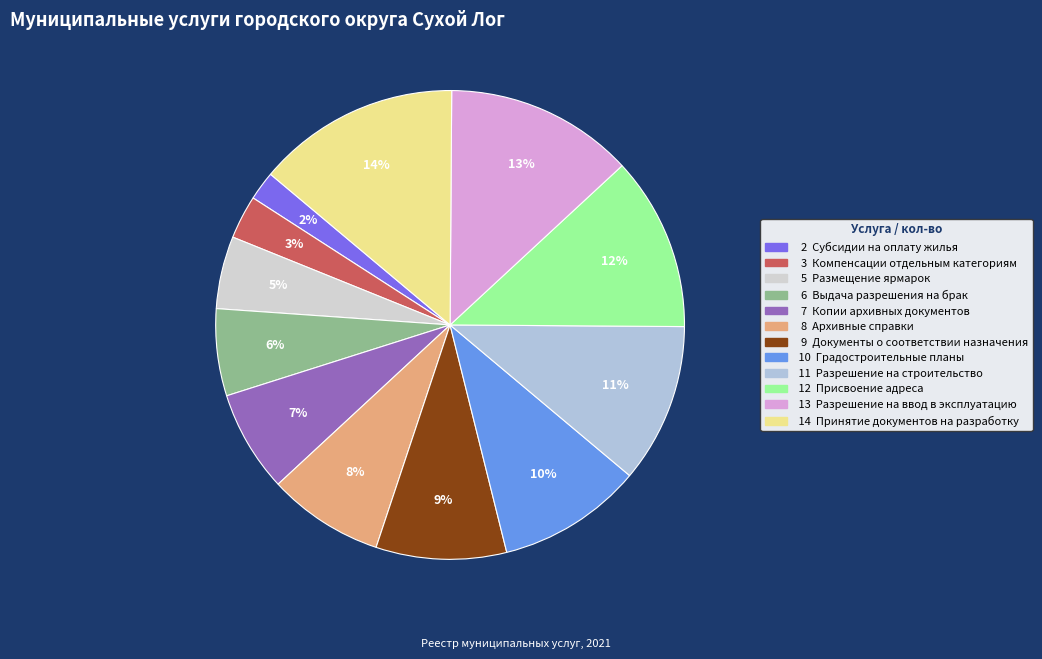

How many slices are in this pie chart?

12